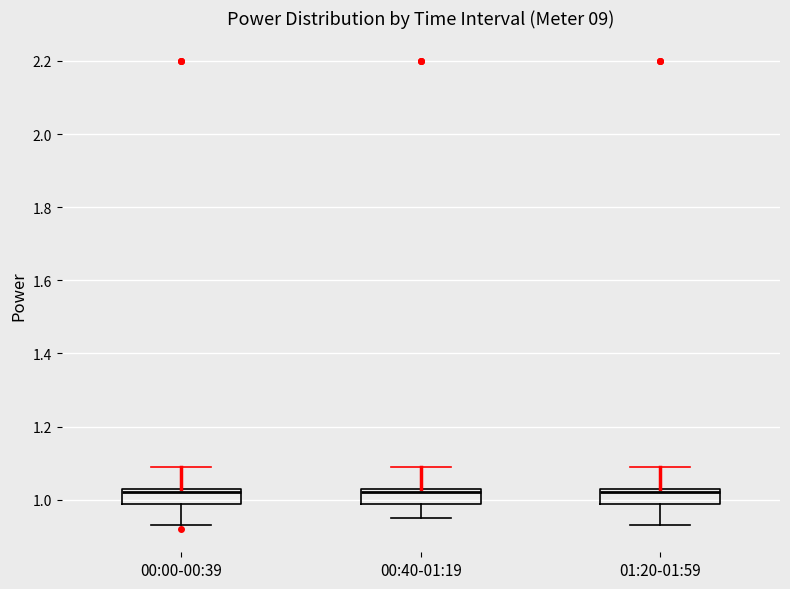

Reading left to right, transcribe this box plot: for each box, give where its median line is, the range the box spans, and where its two whiskers end, as read against the y-axis. The values are not printed on the chart, so give them approximately, as read against the axis.

00:00-00:39: median 1.02, box 0.98 to 1.04, whiskers 0.94 to 1.10
00:40-01:19: median 1.02, box 0.98 to 1.04, whiskers 0.96 to 1.10
01:20-01:59: median 1.02, box 0.98 to 1.04, whiskers 0.94 to 1.10